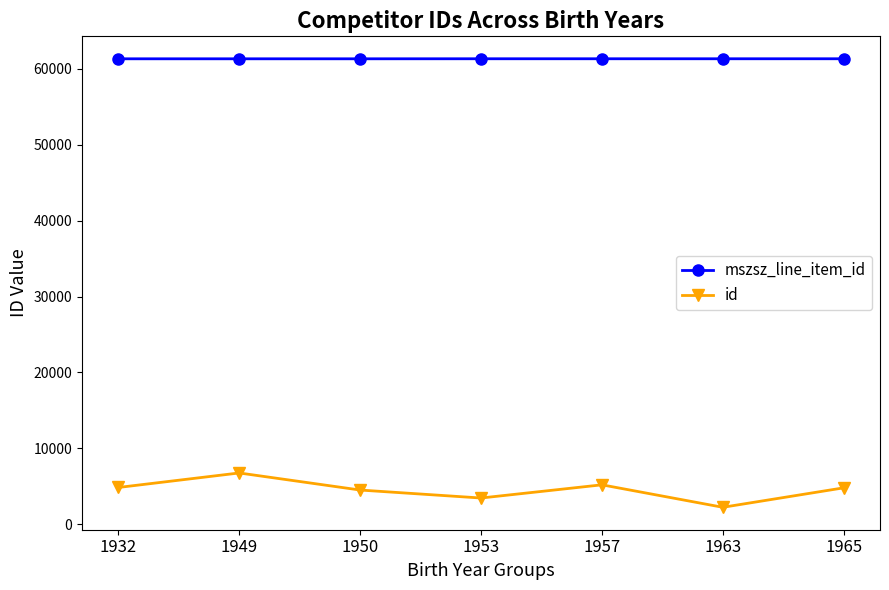

Count the number of categories in the chart.

7